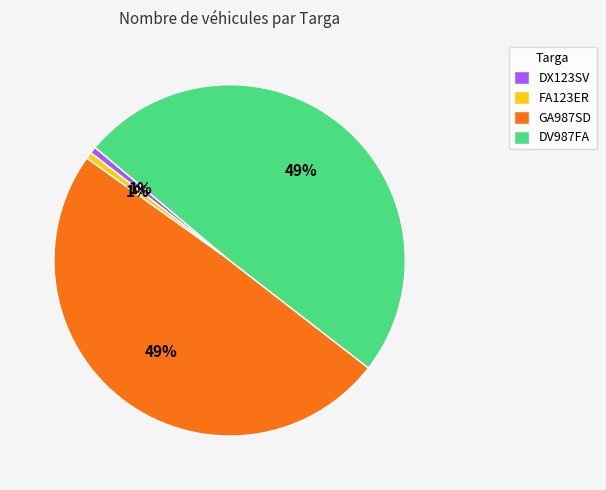

Between FA123ER and DV987FA, which is larger?

DV987FA